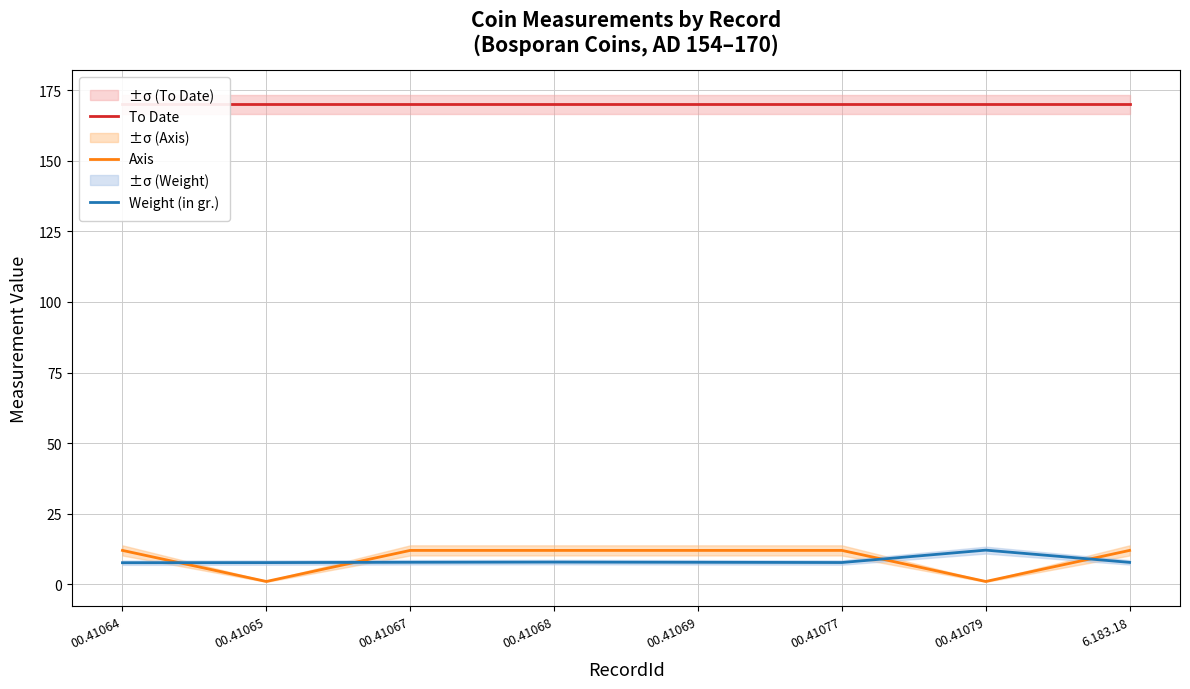

List the labels in order of Weight (in gr.) value, smallest first.

00.41064, 00.41065, 00.41077, 6.183.18, 00.41069, 00.41067, 00.41068, 00.41079